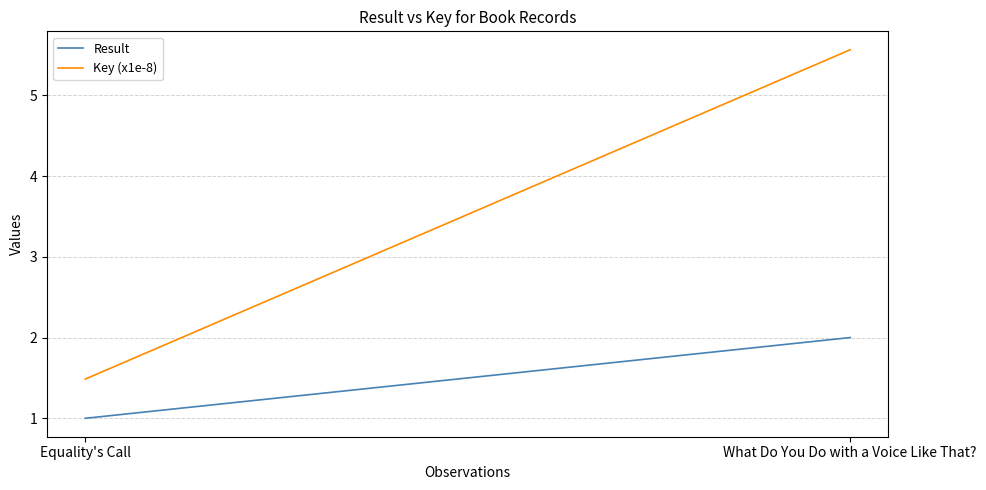

How many data points in Key (x1e-8) are above 5?

1